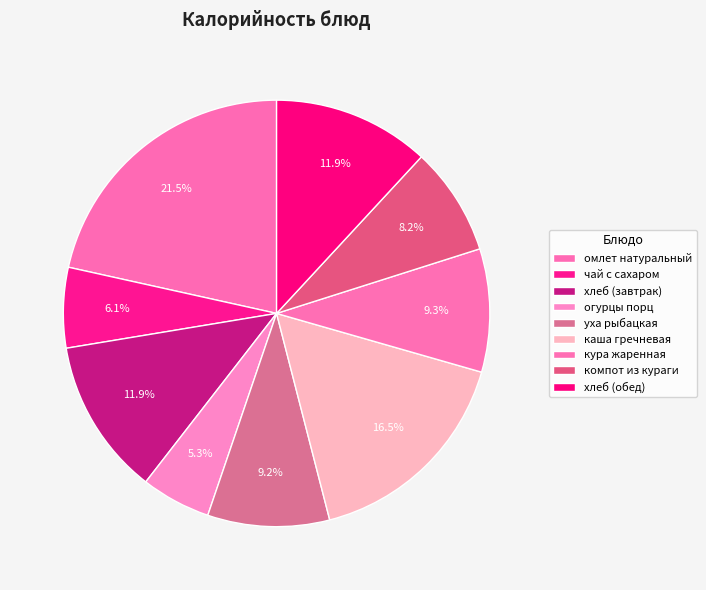

Which category has the smallest portion of the pie?

огурцы порц